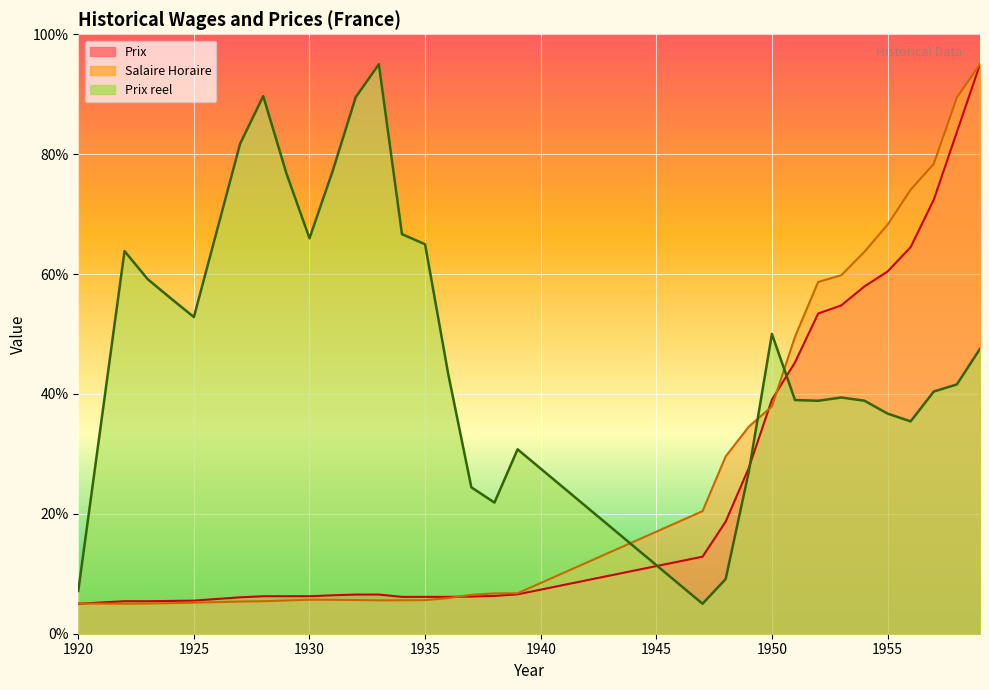

What are all the series names shown in the legend?

Prix, Salaire Horaire, Prix reel